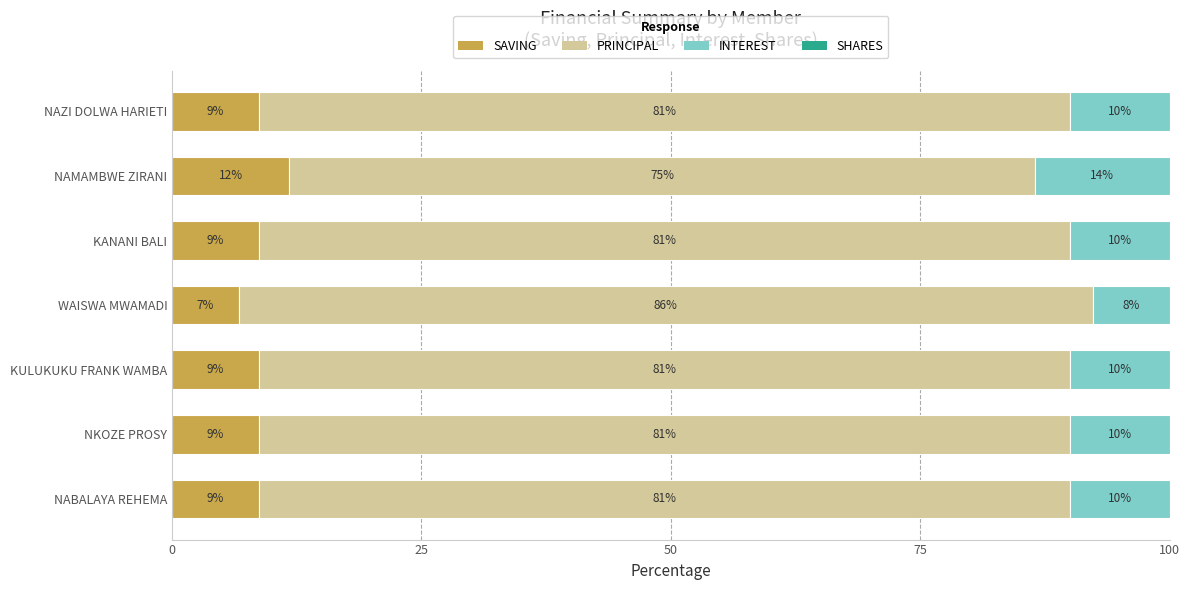

What is the highest value of the SAVING series?

11.8